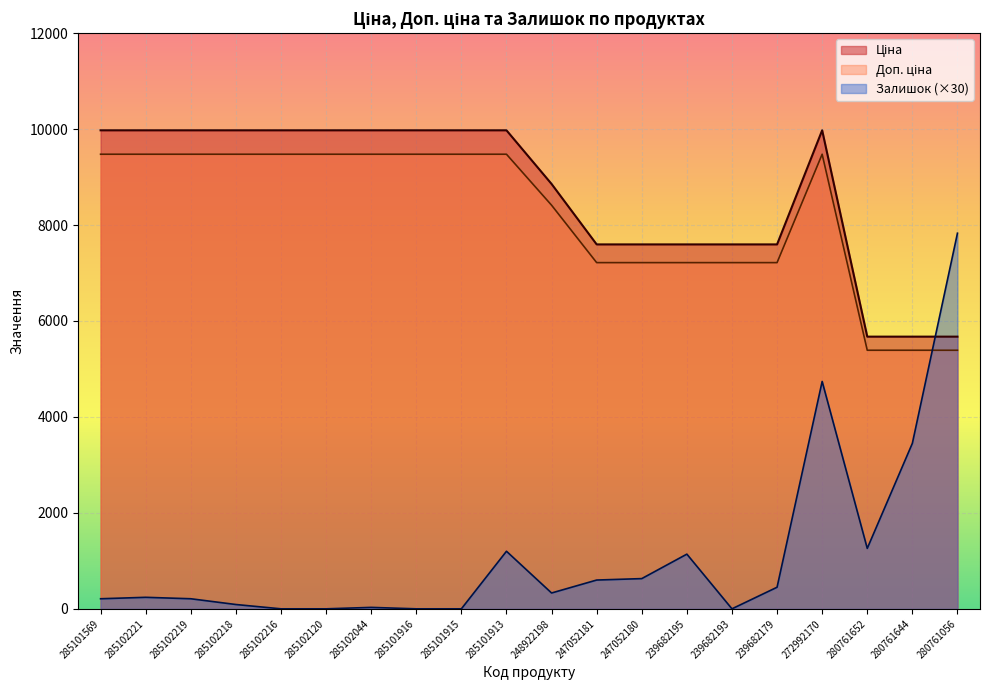

At 280761644, list the series in order from largest to smallest.

Ціна, Доп. ціна, Залишок